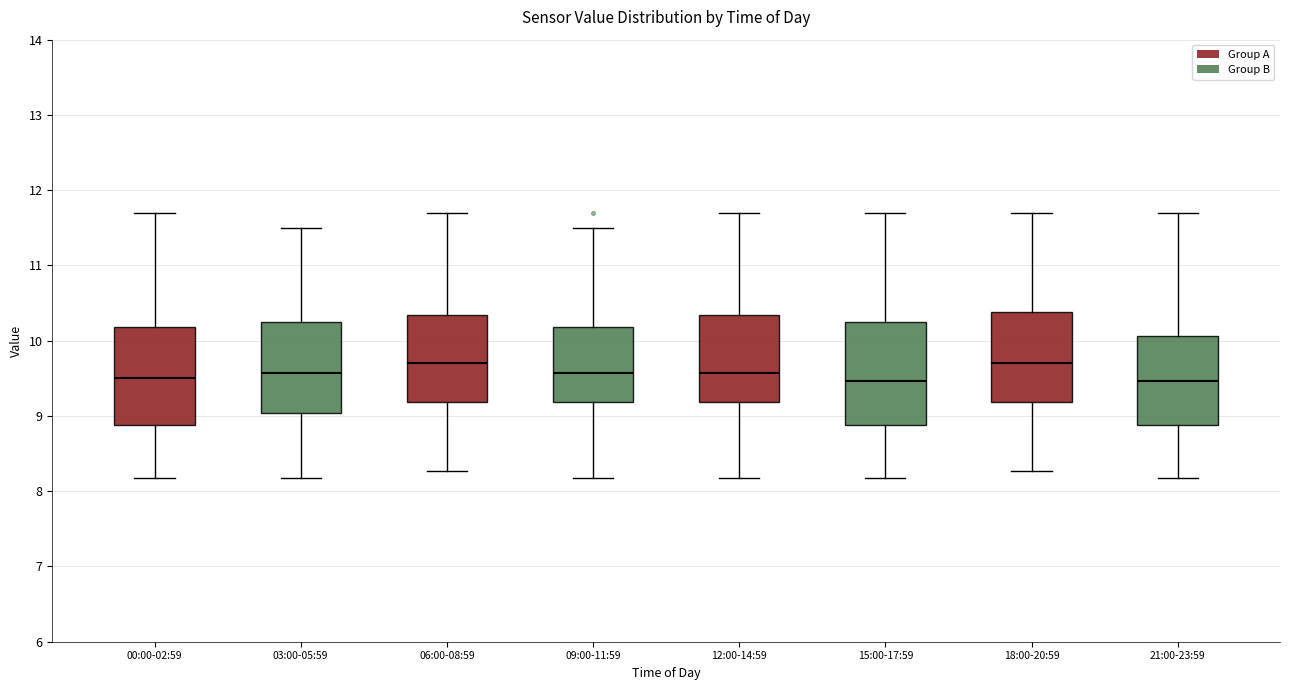

Reading left to right, read every box against the y-axis: the position of its median line, the range the box covers, and the ends of its whiskers. The values are not printed on the chart, so give them approximately, as read against the axis.

00:00-02:59: median 9.5, box 8.9 to 10.2, whiskers 8.2 to 11.7
03:00-05:59: median 9.6, box 9.0 to 10.3, whiskers 8.2 to 11.5
06:00-08:59: median 9.7, box 9.2 to 10.3, whiskers 8.3 to 11.7
09:00-11:59: median 9.6, box 9.2 to 10.2, whiskers 8.2 to 11.5
12:00-14:59: median 9.6, box 9.2 to 10.3, whiskers 8.2 to 11.7
15:00-17:59: median 9.5, box 8.9 to 10.3, whiskers 8.2 to 11.7
18:00-20:59: median 9.7, box 9.2 to 10.4, whiskers 8.3 to 11.7
21:00-23:59: median 9.5, box 8.9 to 10.1, whiskers 8.2 to 11.7